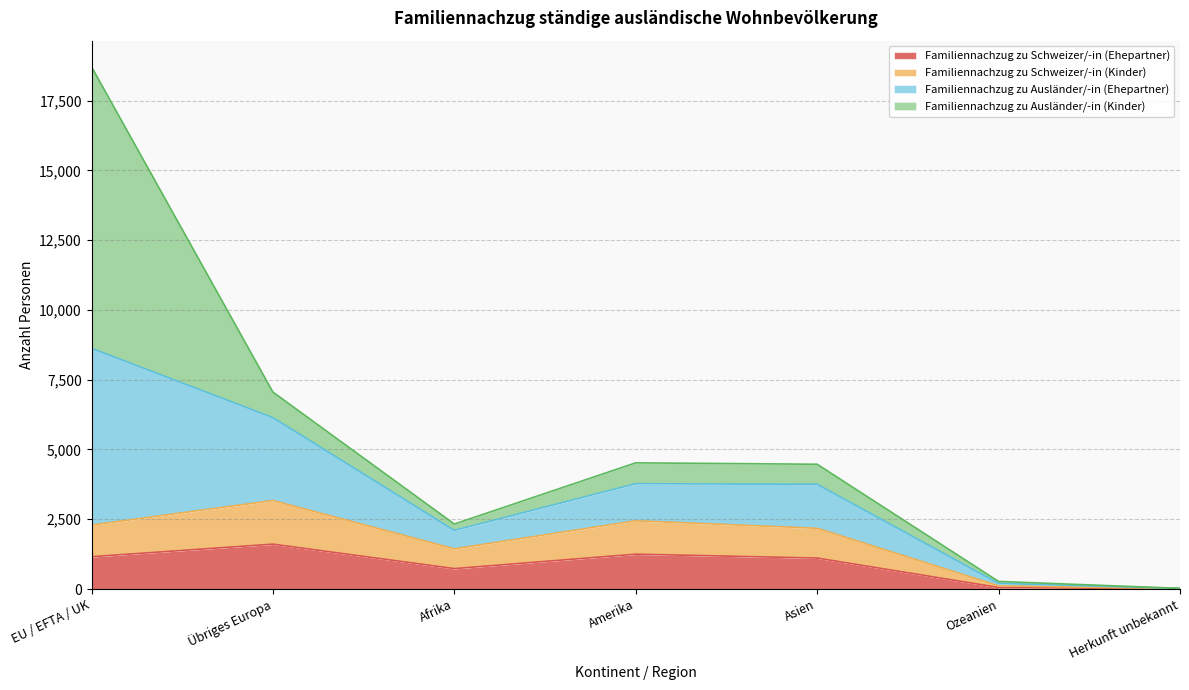

At which category is the sum across all series the highest?

EU / EFTA / UK